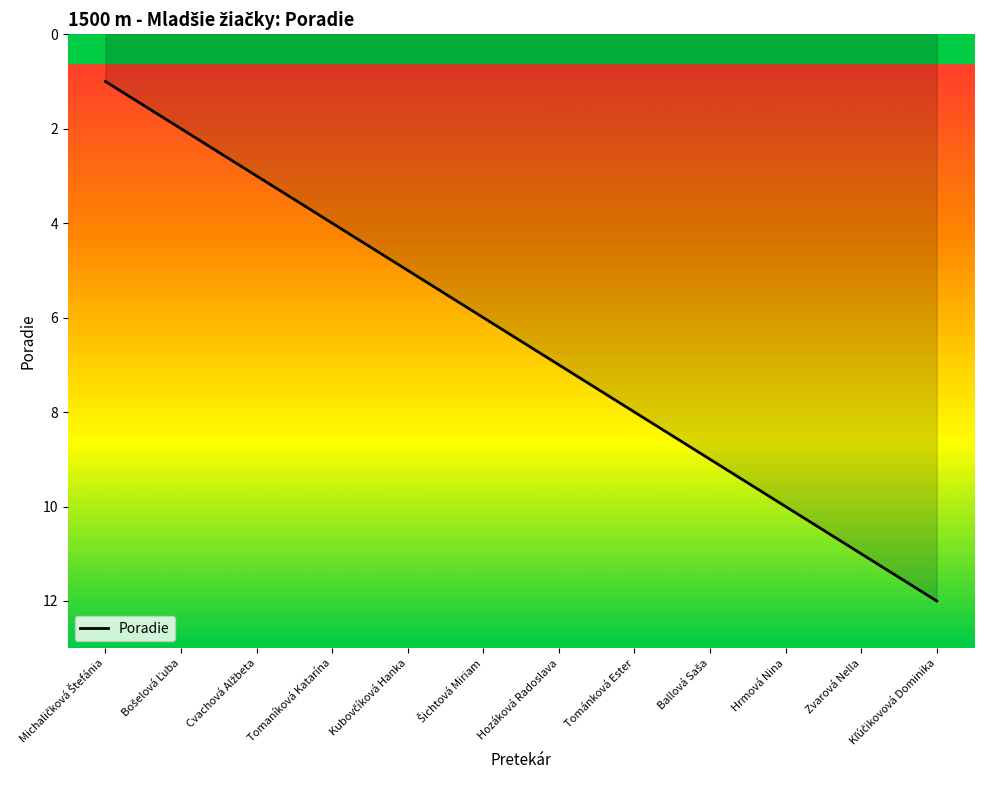

What is the difference between the values at Zvarová Nella and Tománková Ester?

3